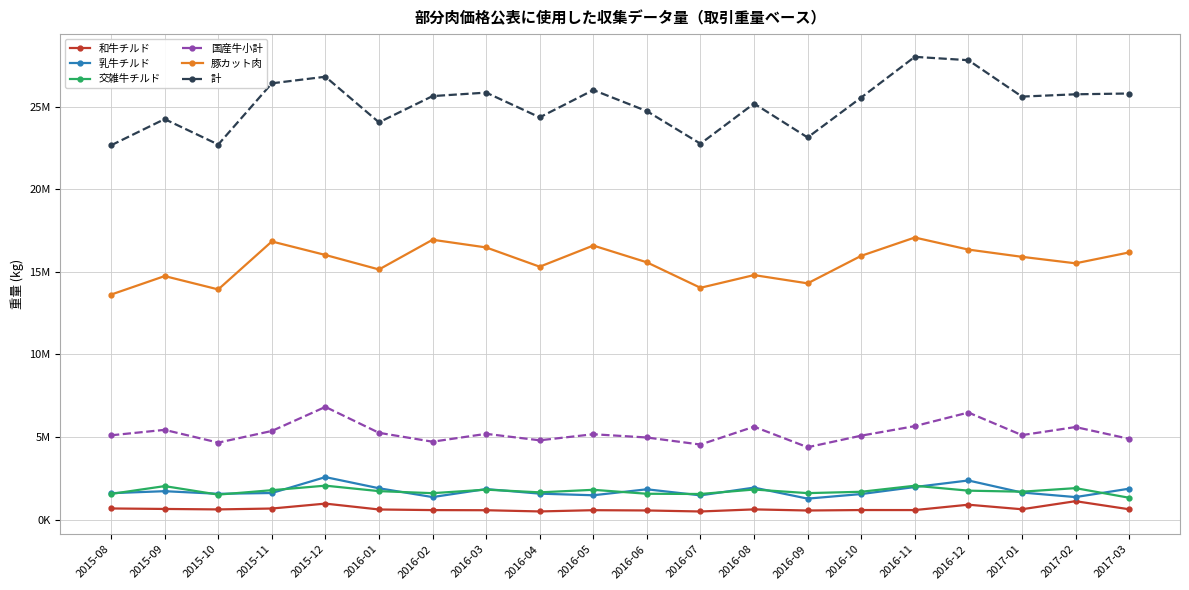

What is the difference between the second highest and minimum values in the 豚カット肉 series?

3319043.9